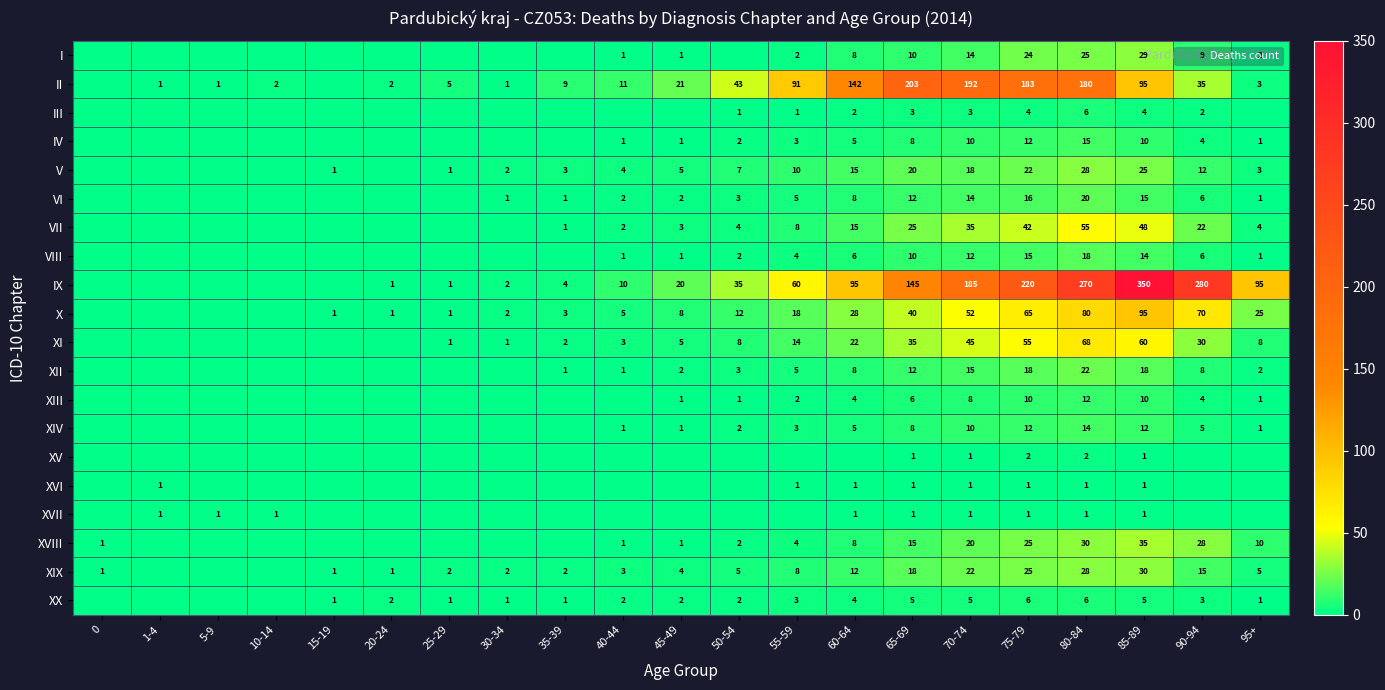

What is the difference between the second highest and minimum values in the VIII series?

15